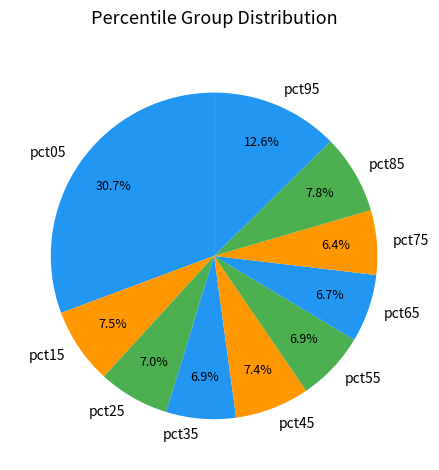

Which slice is the largest?

pct05